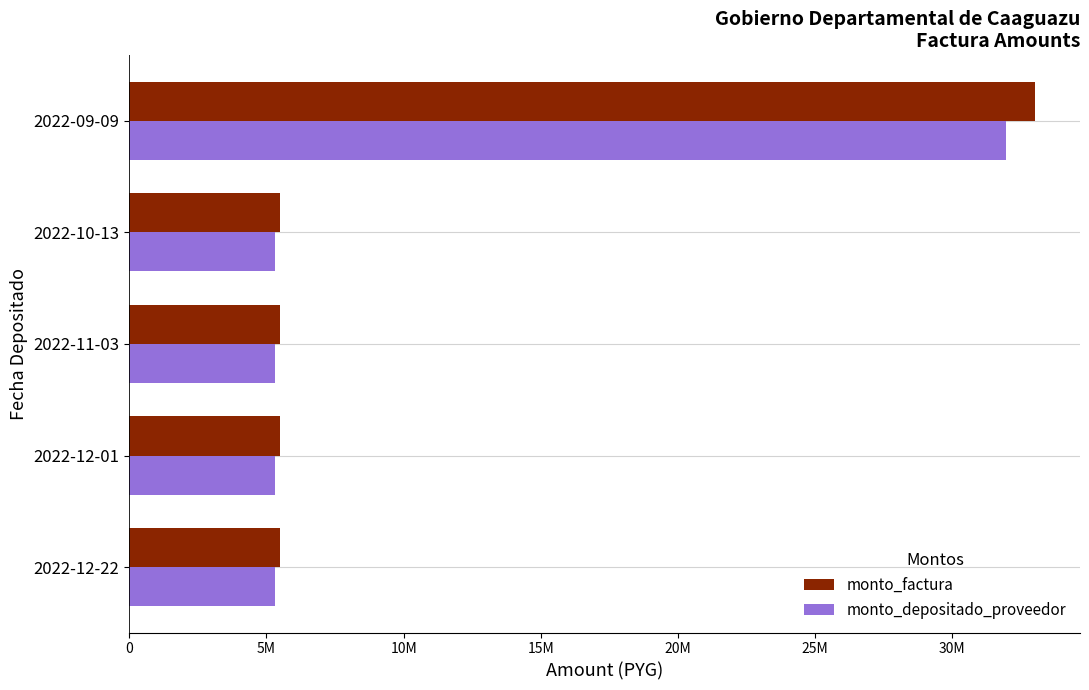

What is the highest value of the monto_factura series?

33000000